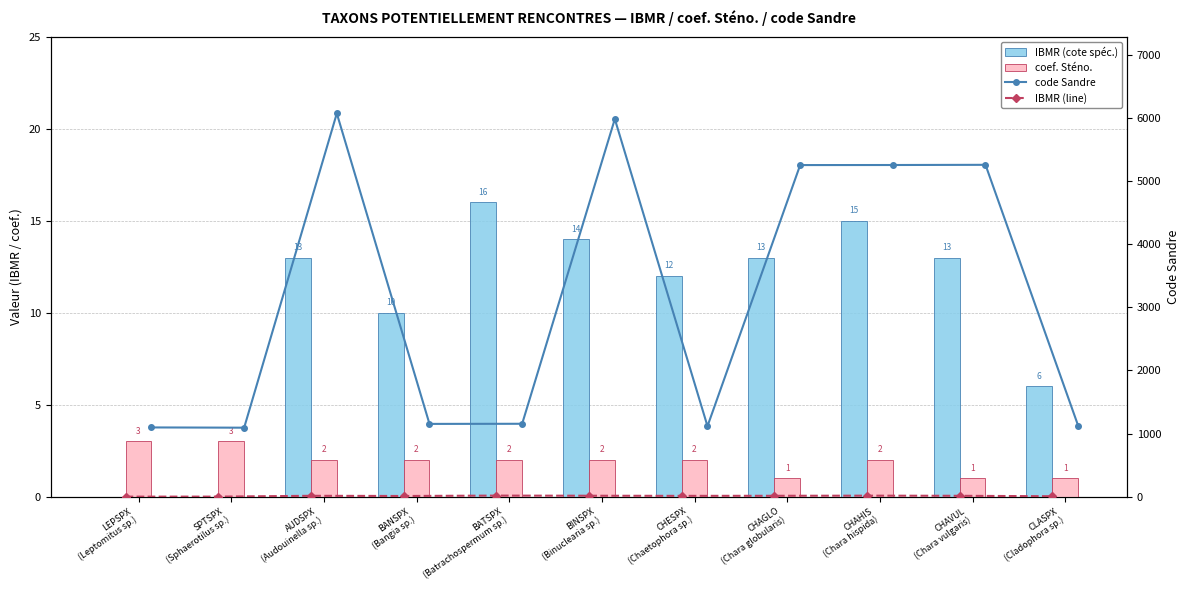

At which label does coef. Sténo. reach its minimum?

CHAGLO
(Chara globularis)